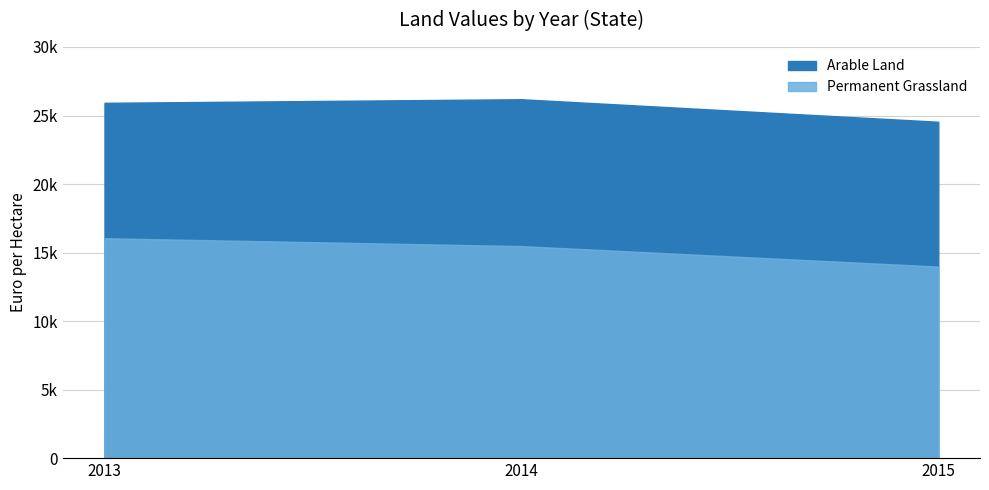

Reading left to right, list all the values displayed in this chart.

Arable Land: 25926	26188	24545
Permanent Grassland: 16046	15472	13978